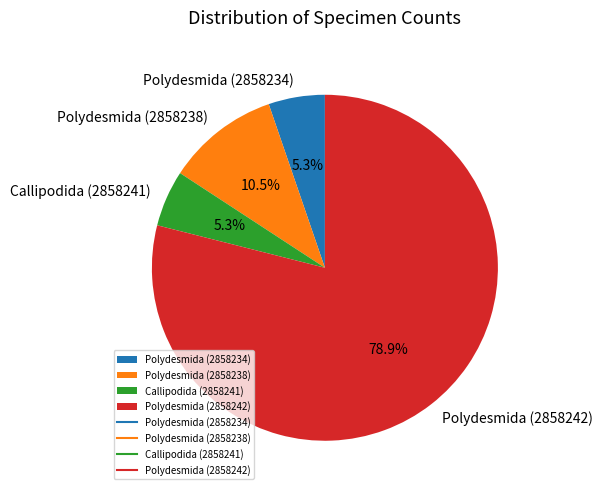

Which category has the biggest portion of the pie?

Polydesmida (2858242)